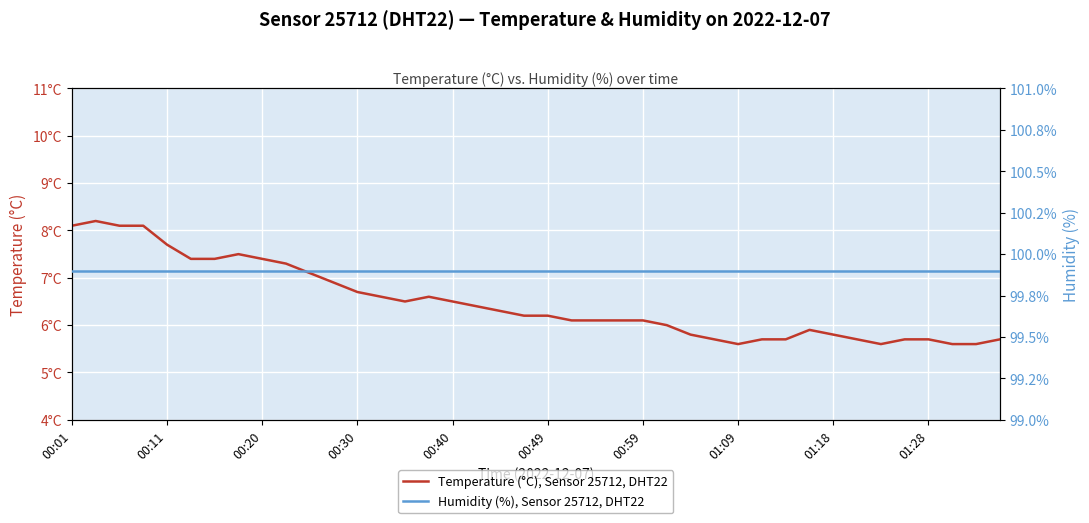

True or false: Temperature (°C), Sensor 25712, DHT22 has more than 1 points higher than both neighbors.

True